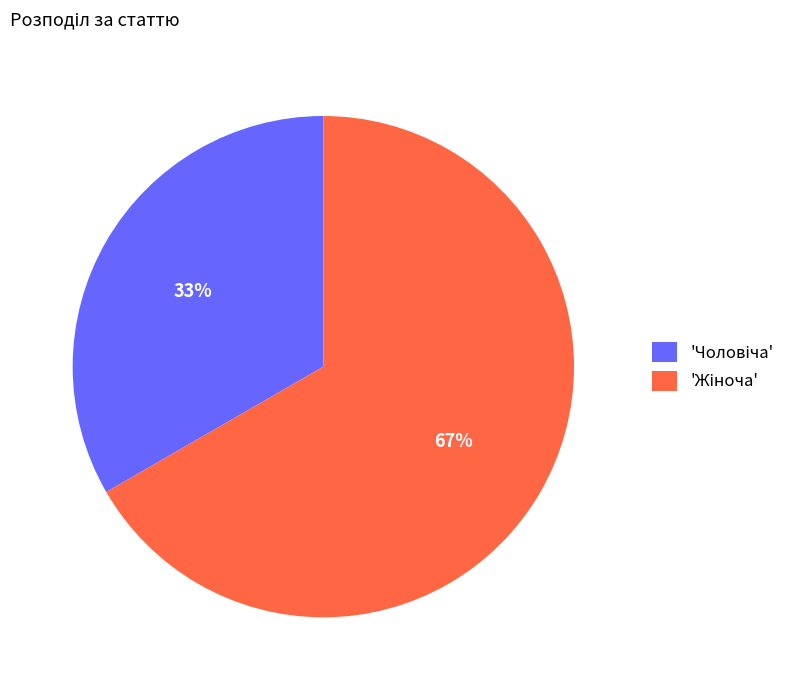

To the nearest percent, what is the average slice percentage?

50%